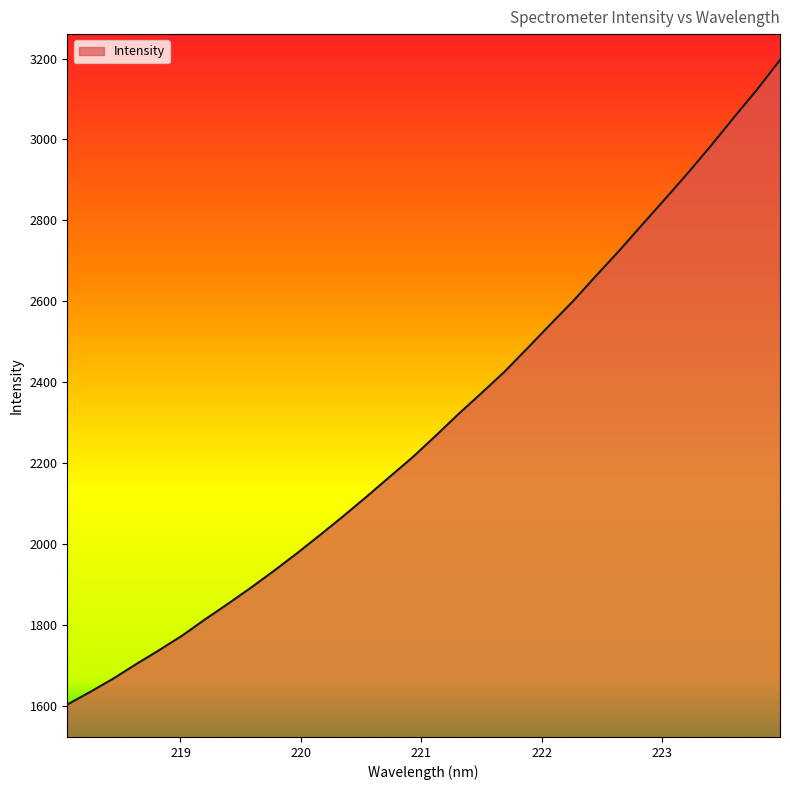

What is the smallest value displayed?

1602.8